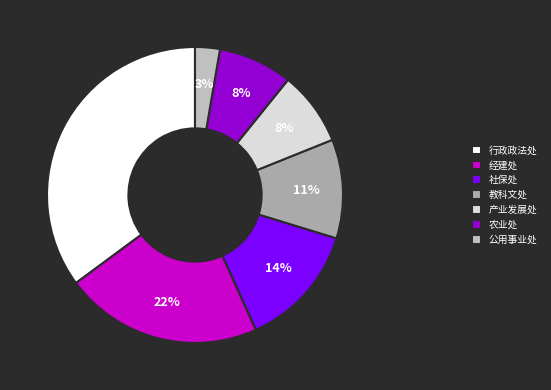

Combined, what portion of the pie is 农业处 and 社保处?

21.6%